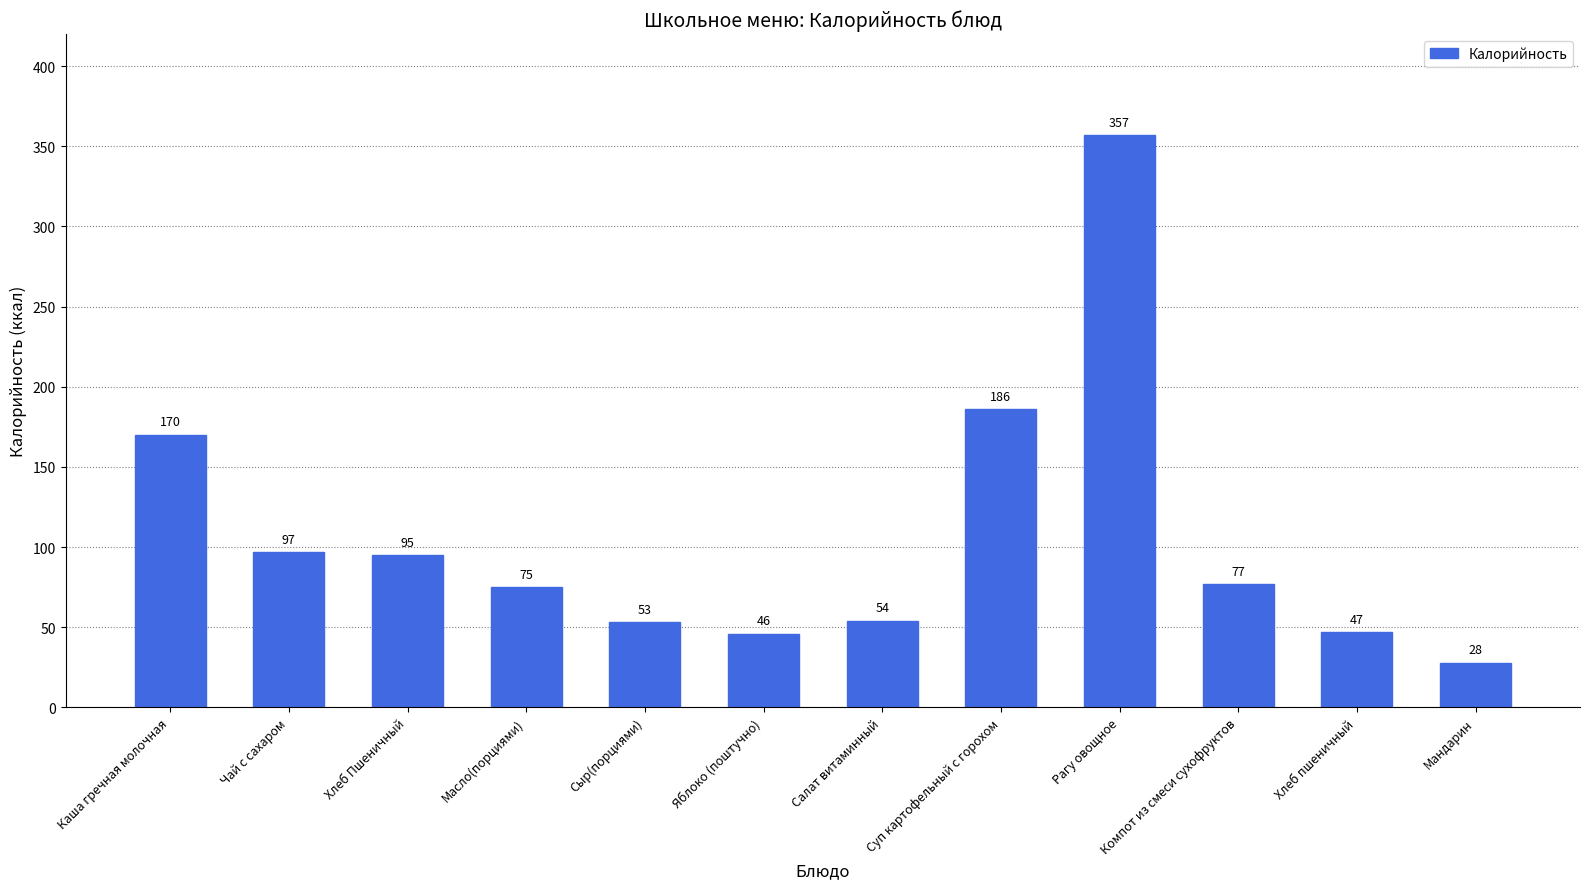

Where is the data nearest to the value 192?

Суп картофельный с горохом